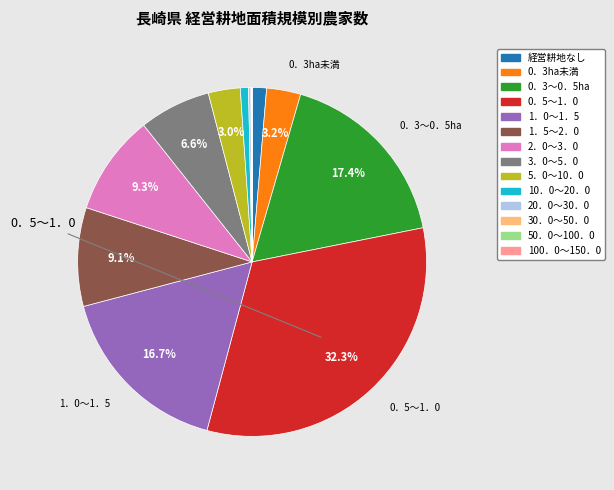

Which category has the biggest portion of the pie?

0．5～1．0